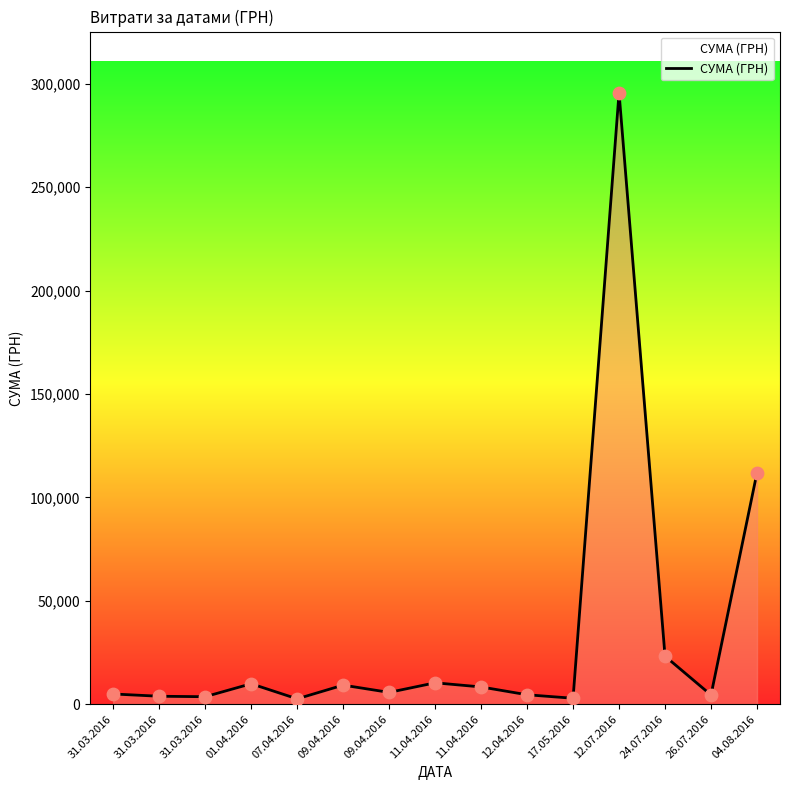

What is the change in value from 17.05.2016 to 24.07.2016?

+20342.0